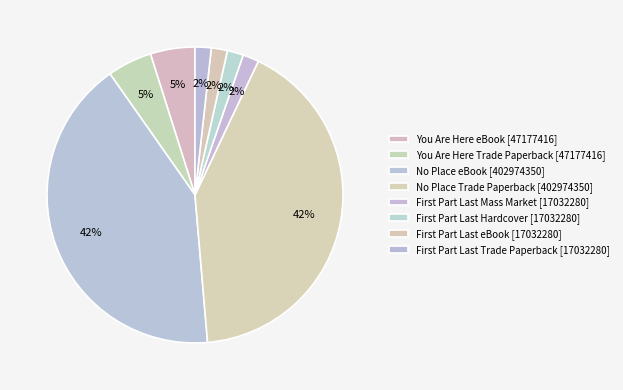

How many segments does this pie chart have?

8